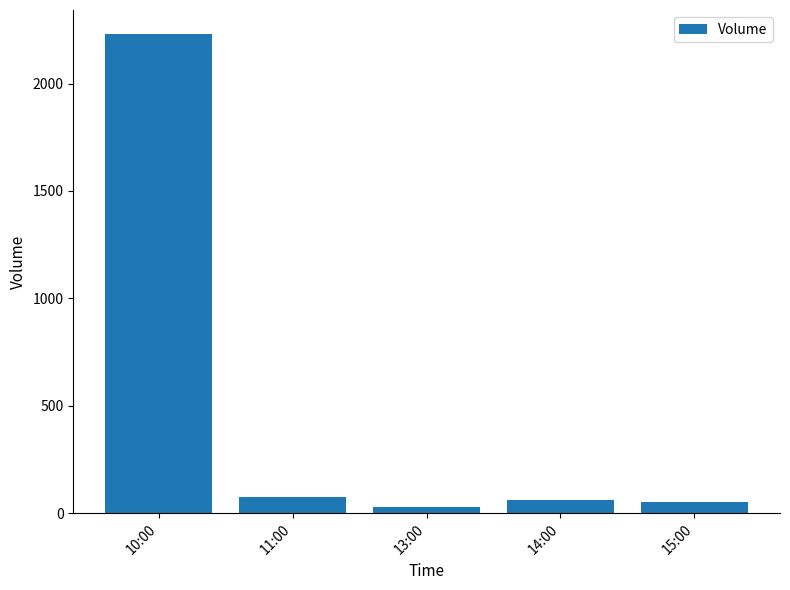

Are the bars horizontal?

No